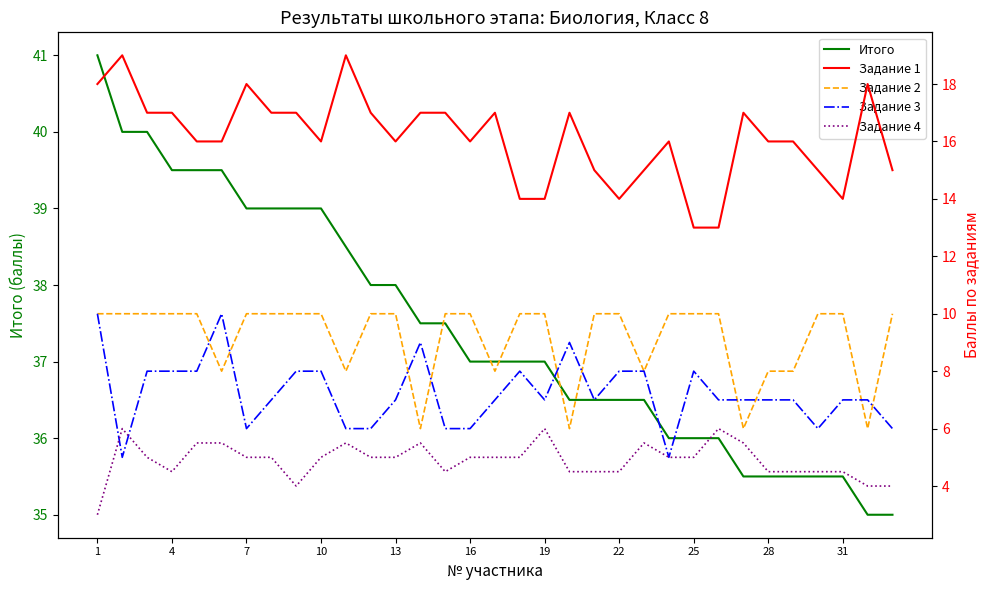

What are all the series names shown in the legend?

Итого, Задание 1, Задание 2, Задание 3, Задание 4